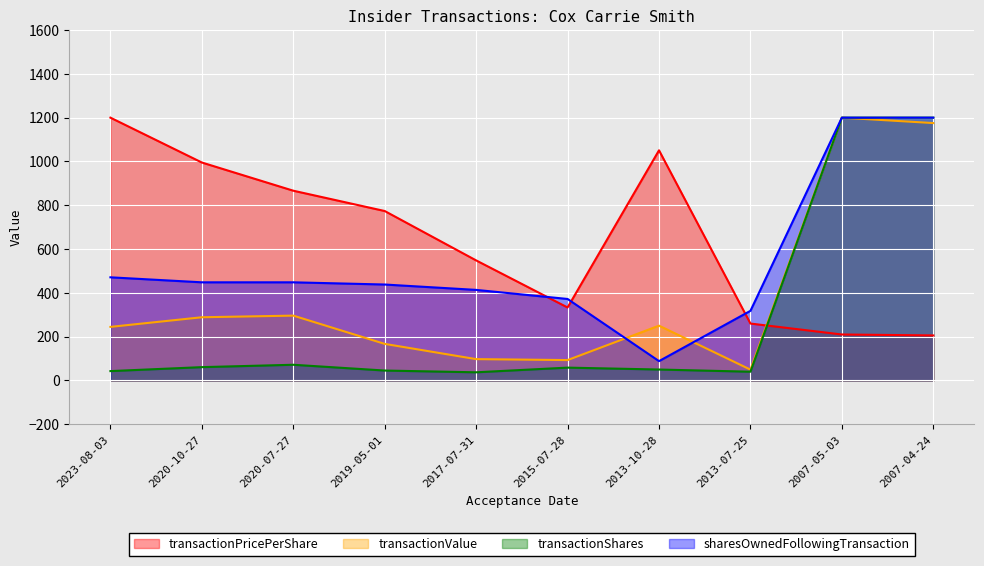

What are all the series names shown in the legend?

transactionPricePerShare, transactionValue, transactionShares, sharesOwnedFollowingTransaction